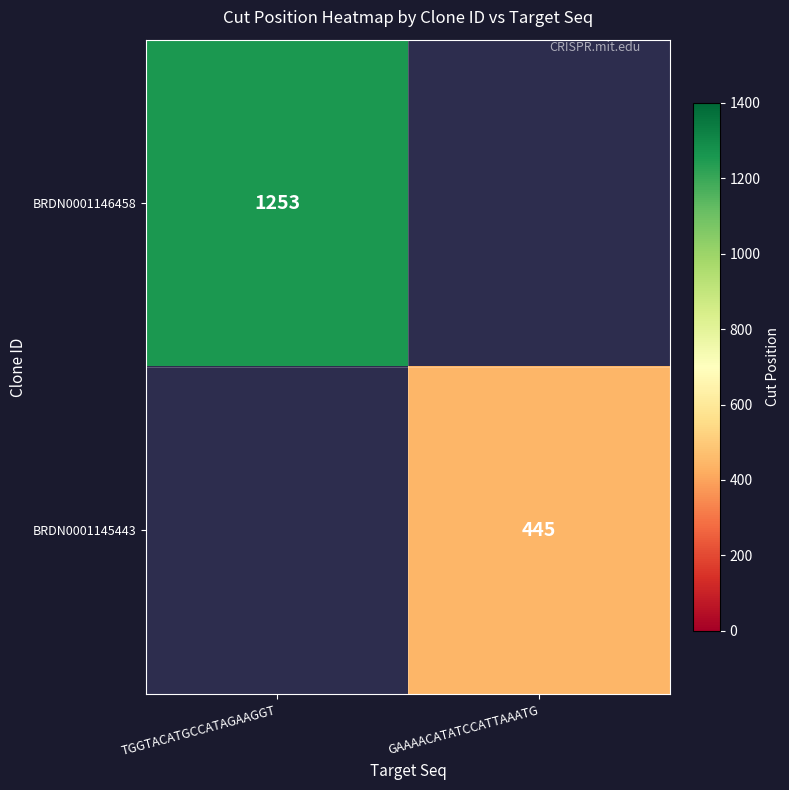

The value of BRDN0001145443 at GAAAACATATCCATTAAATG is 445. True or false?

True